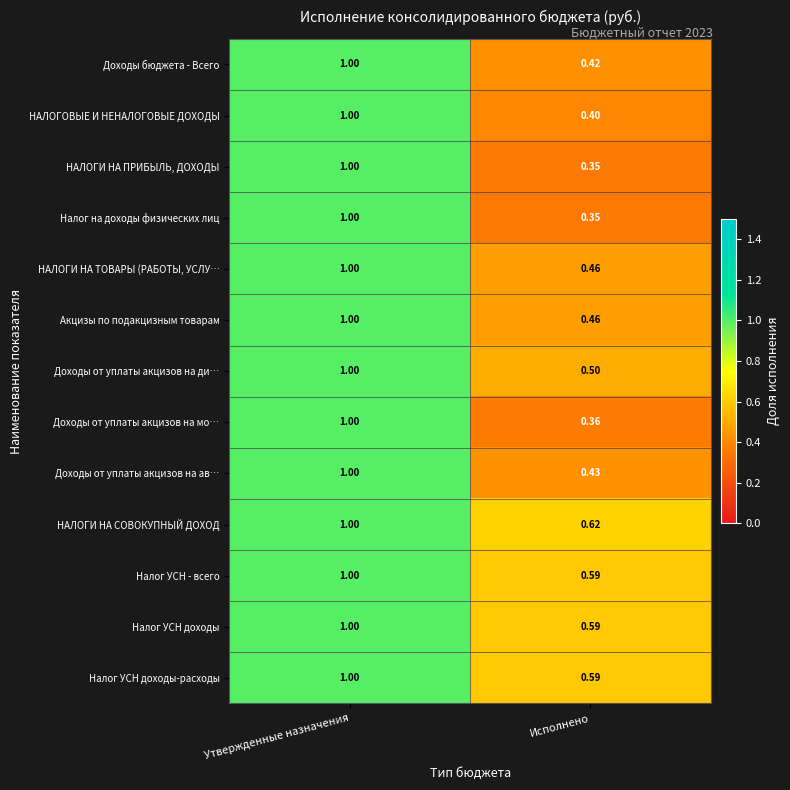

Where is Налог УСН - всего nearest to the value 0?

Исполнено